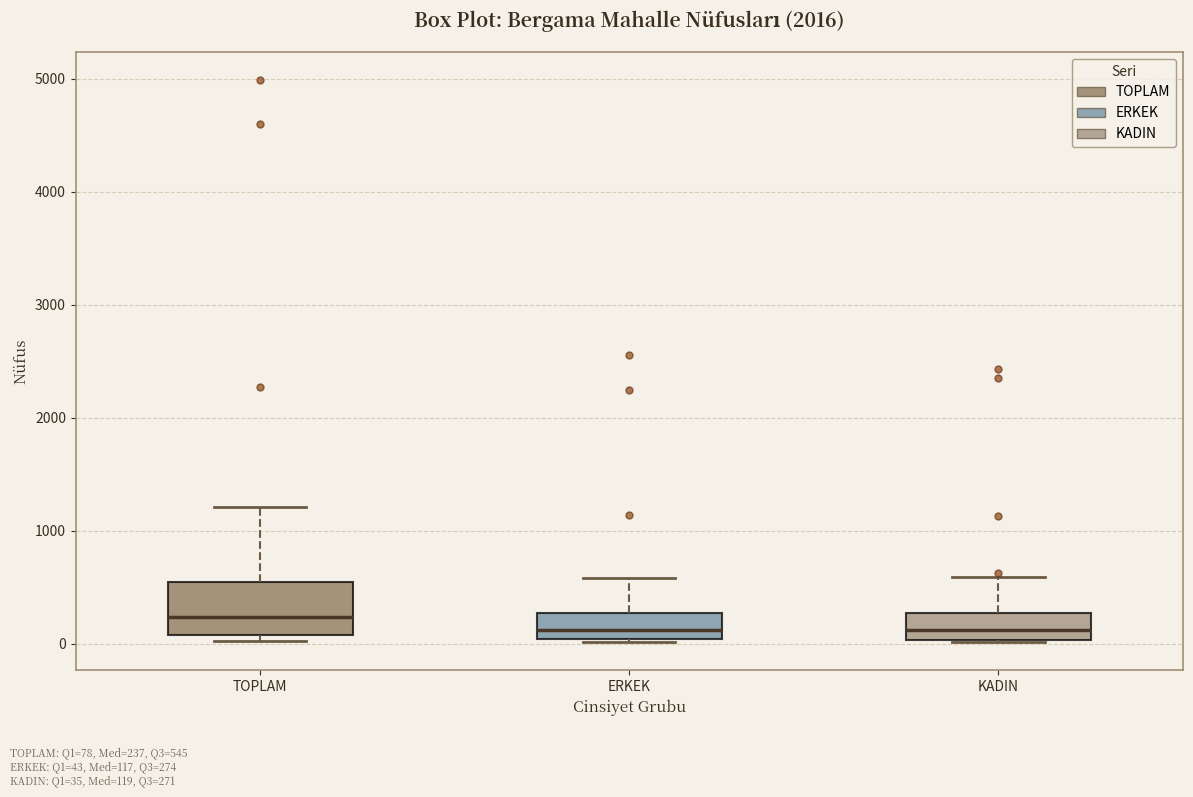

Where does the upper whisker of the box for ERKEK end on the y-axis? The values are not printed on the chart, so give them approximately, as read against the axis.

600